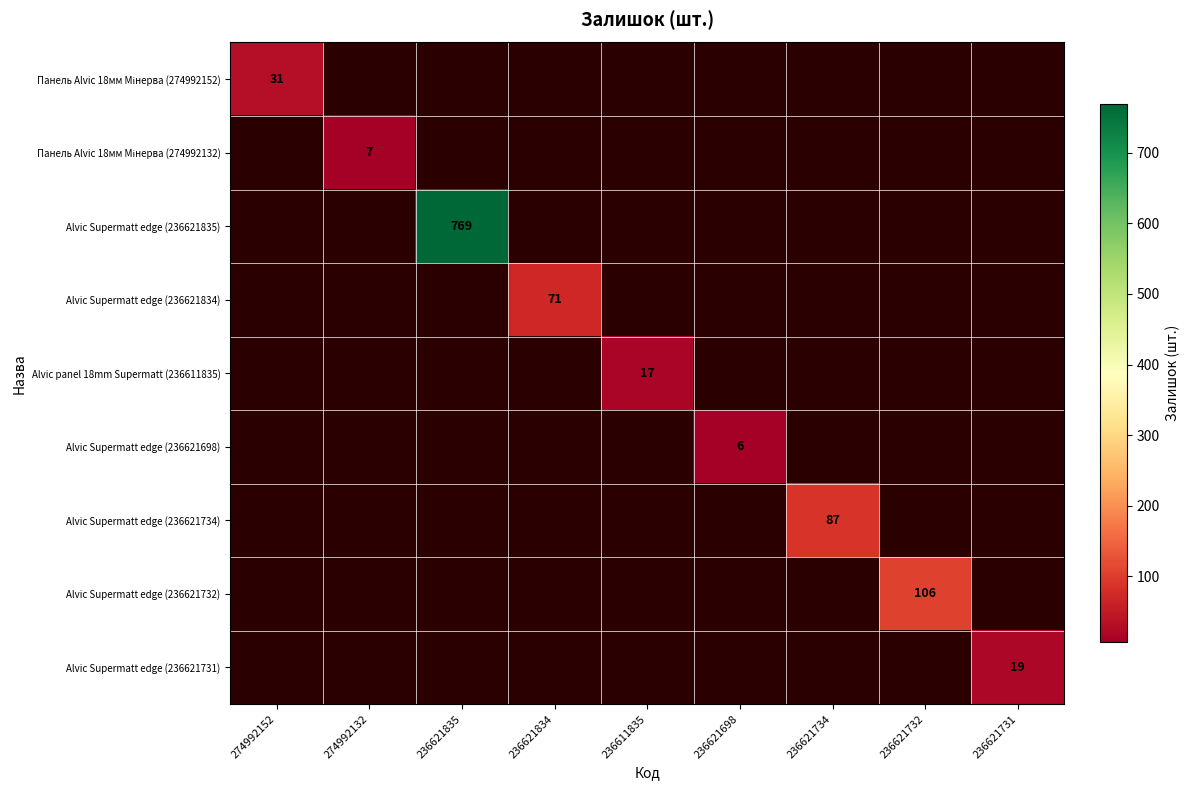

Which has a higher value, 236621698 or 236621835?

236621835